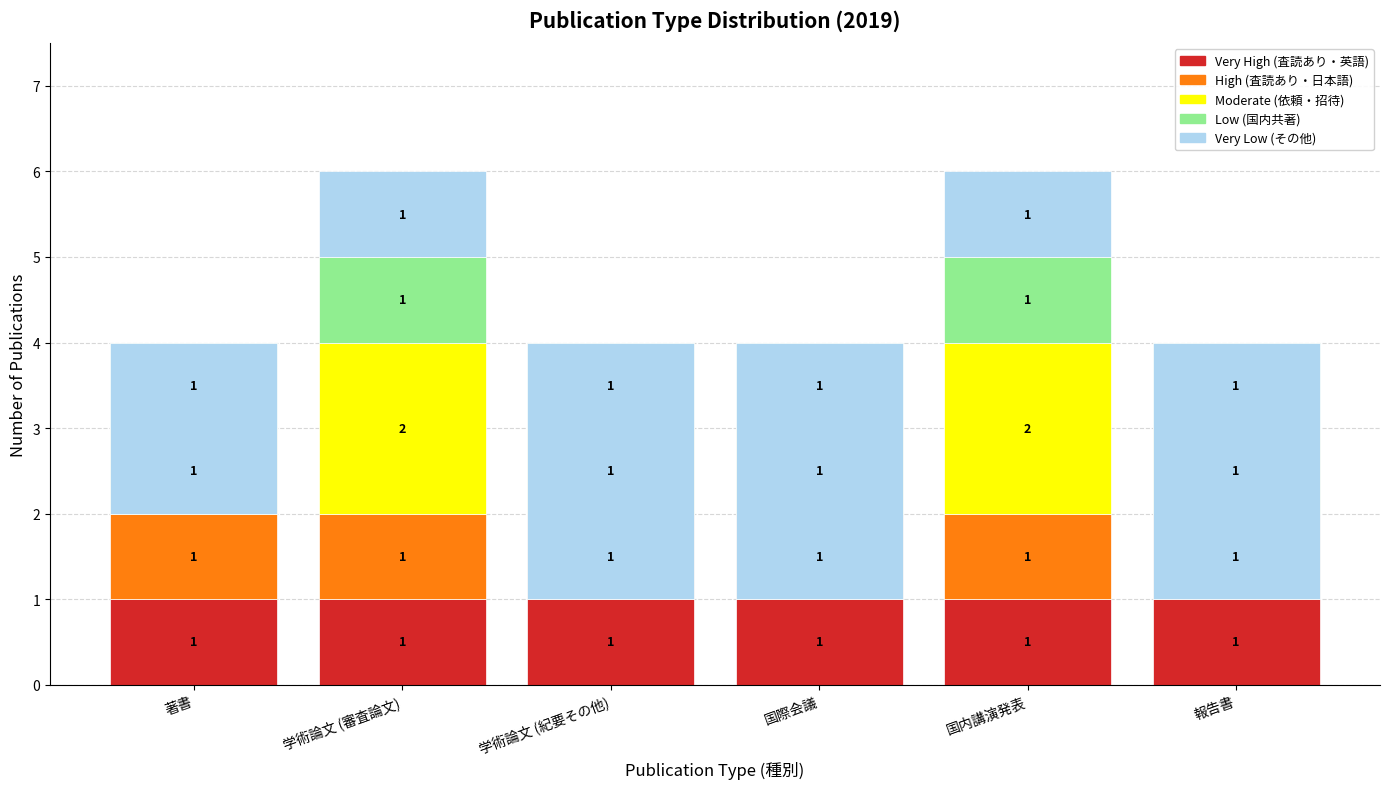

What are all the series names shown in the legend?

Very High (査読あり・英語), High (査読あり・日本語), Moderate (依頼・招待), Low (国内共著), Very Low (その他)